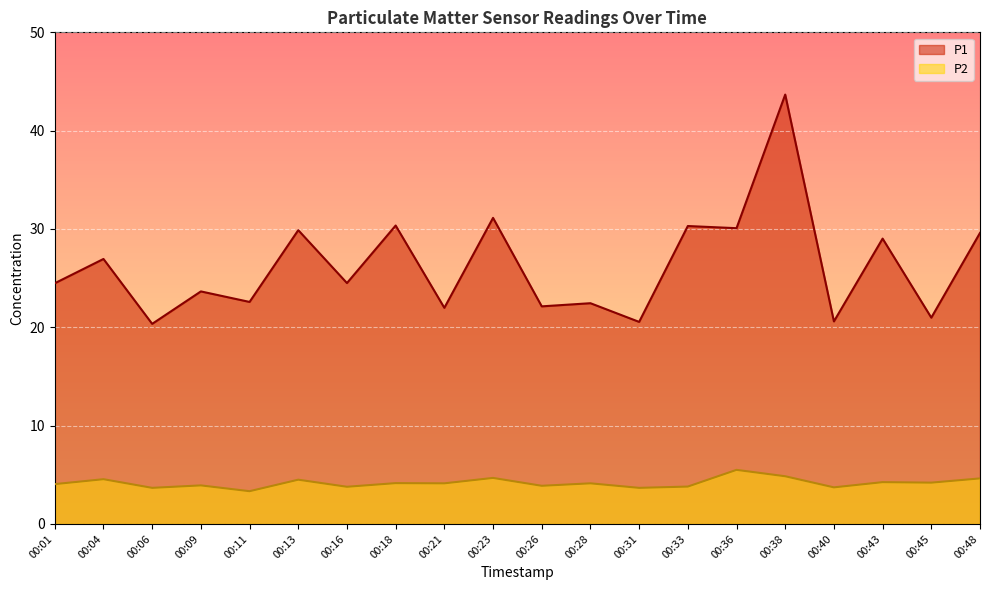

What are all the series names shown in the legend?

P1, P2